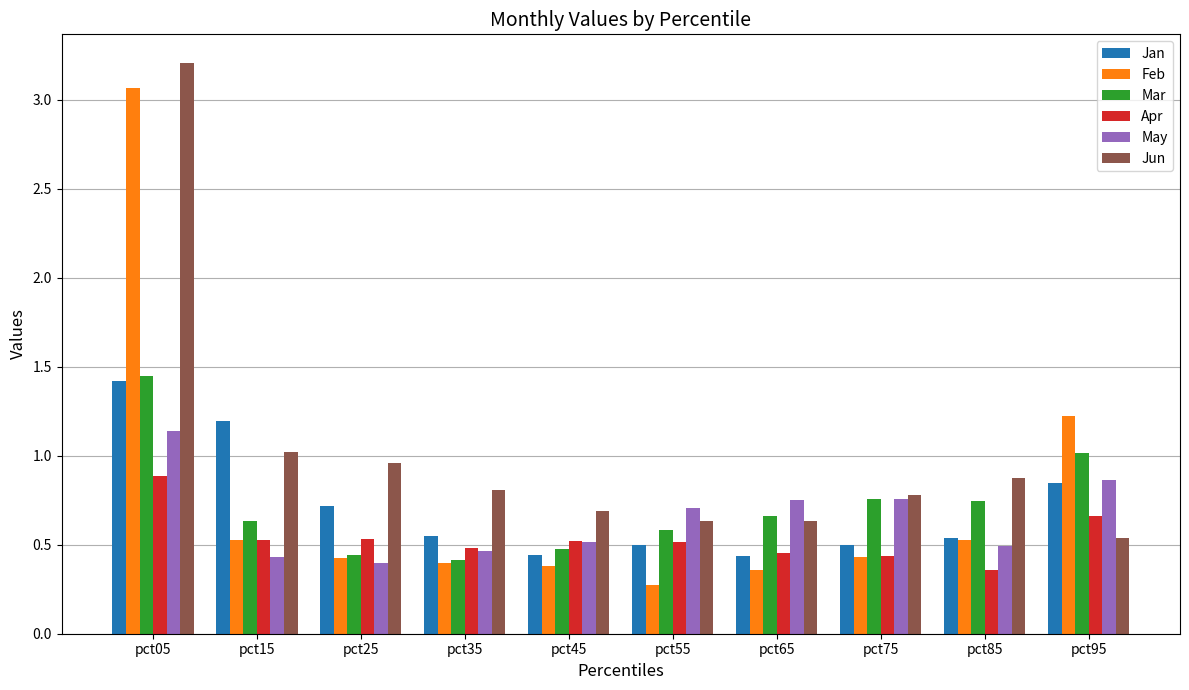

True or false: Apr has a value of 0.2 at pct85.

False